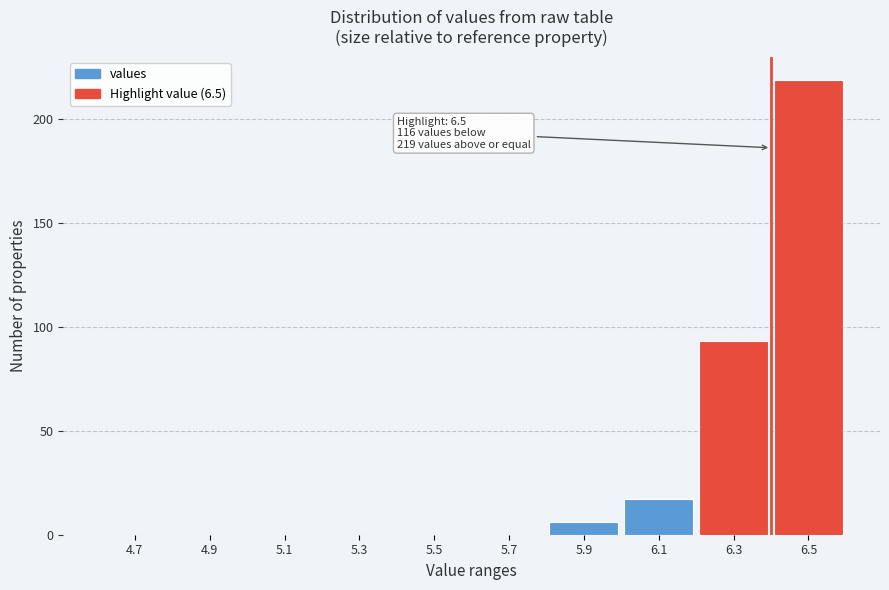

Between 6.1 and 5.9, which is larger?

6.1